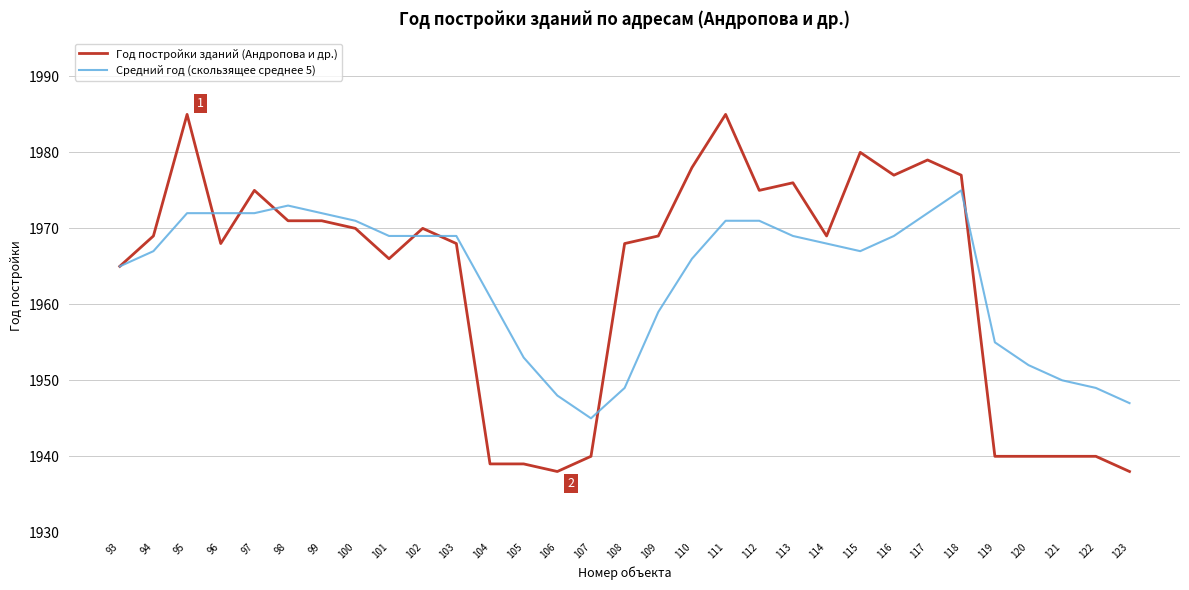

What is the maximum value shown in the chart?

1985